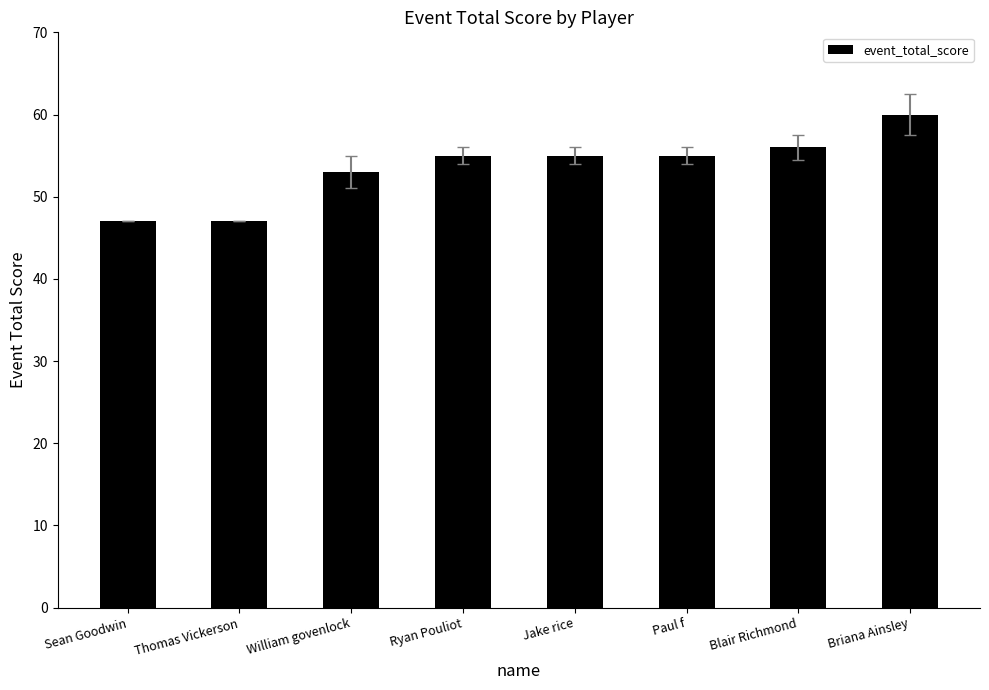

What is the greatest value displayed?

60